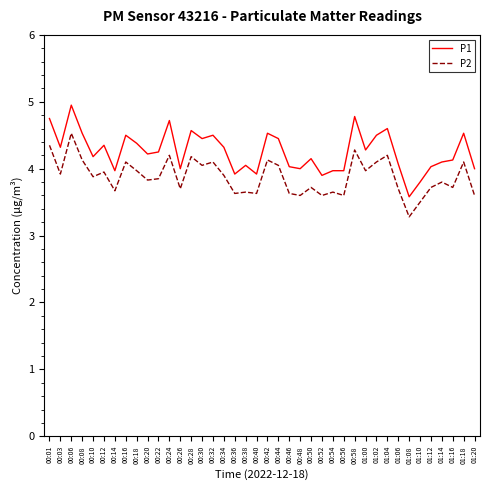

Which category has the lowest value in the P2 series?

01:08